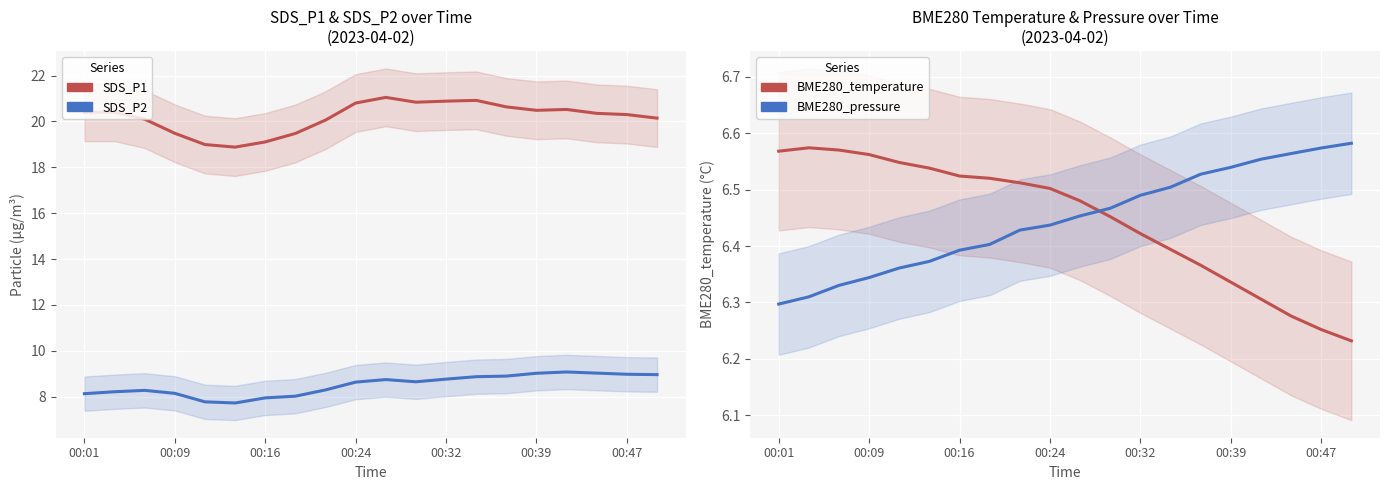

What is the difference between the maximum and second lowest values in the SDS_P2 series?

1.3